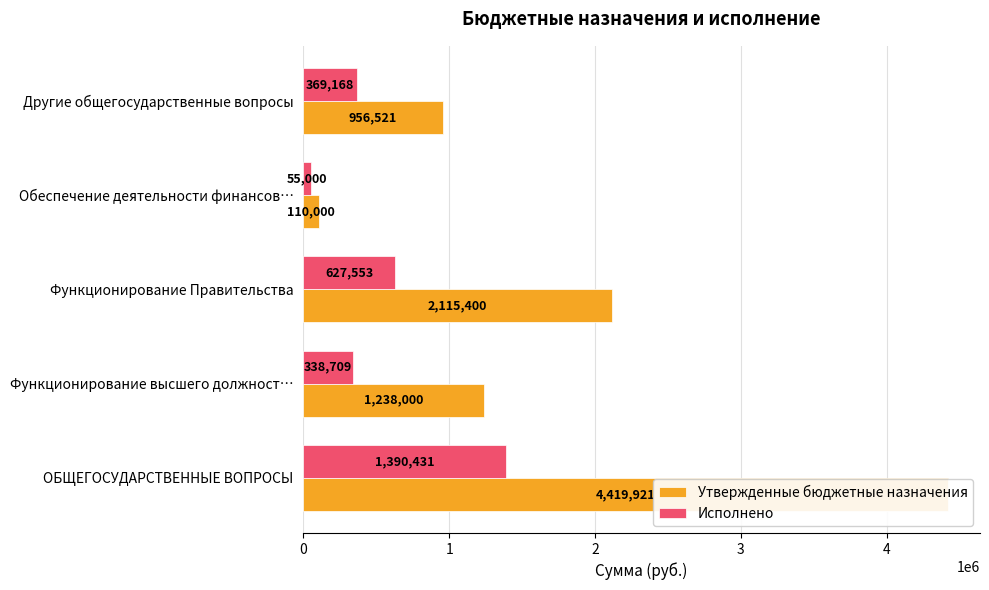

At how many categories does at least one series exceed 1092659?

3